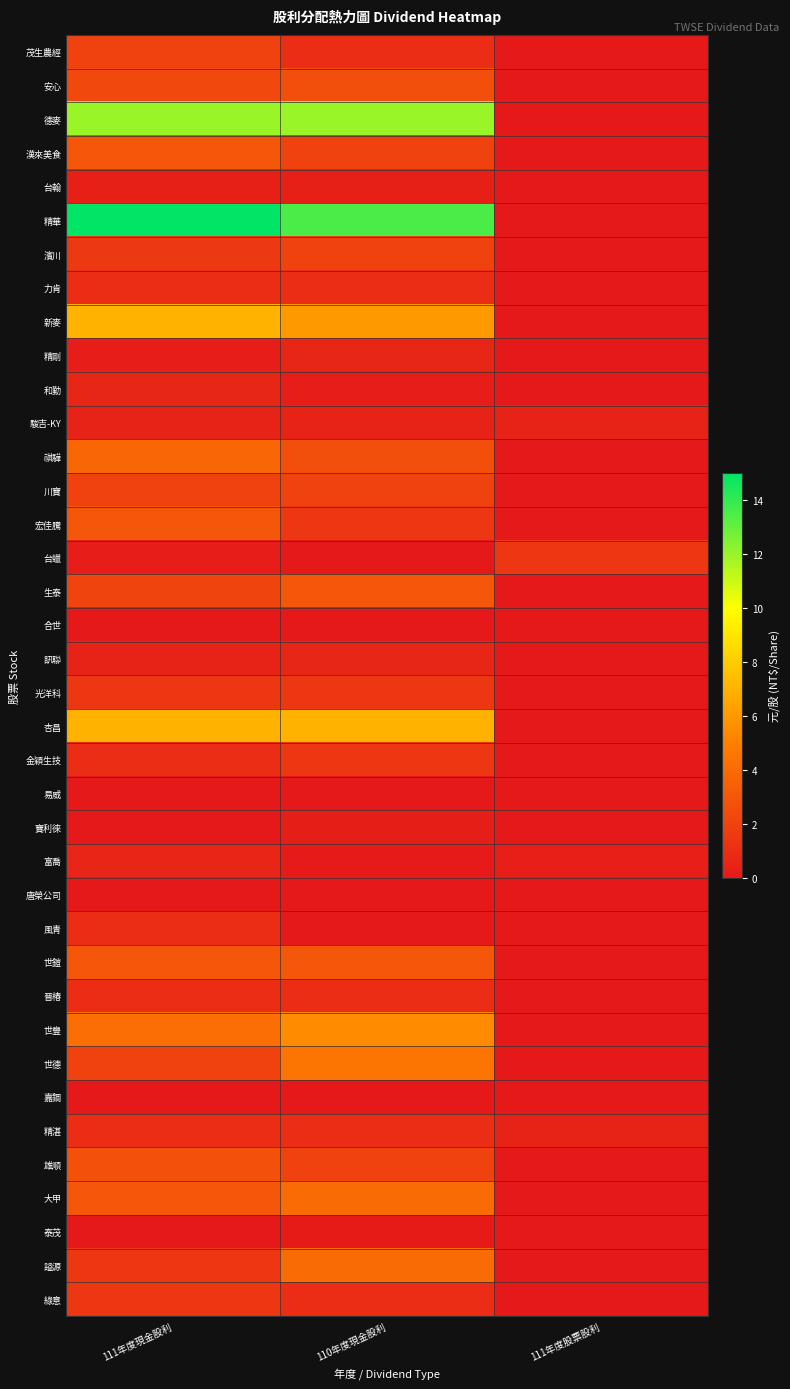

Which has a higher value, 110年度現金股利 or 111年度股票股利?

110年度現金股利